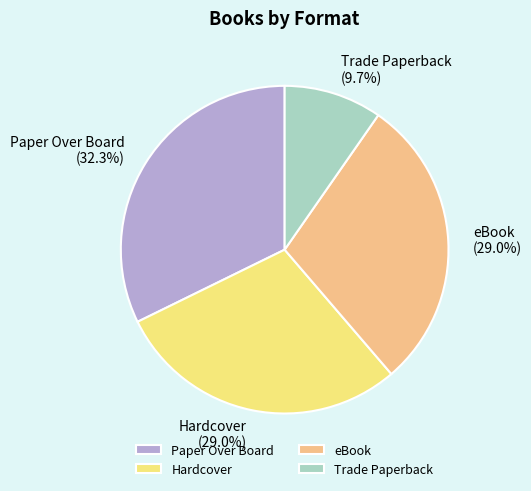

Is it true that Paper Over Board is 22% of the pie?

False